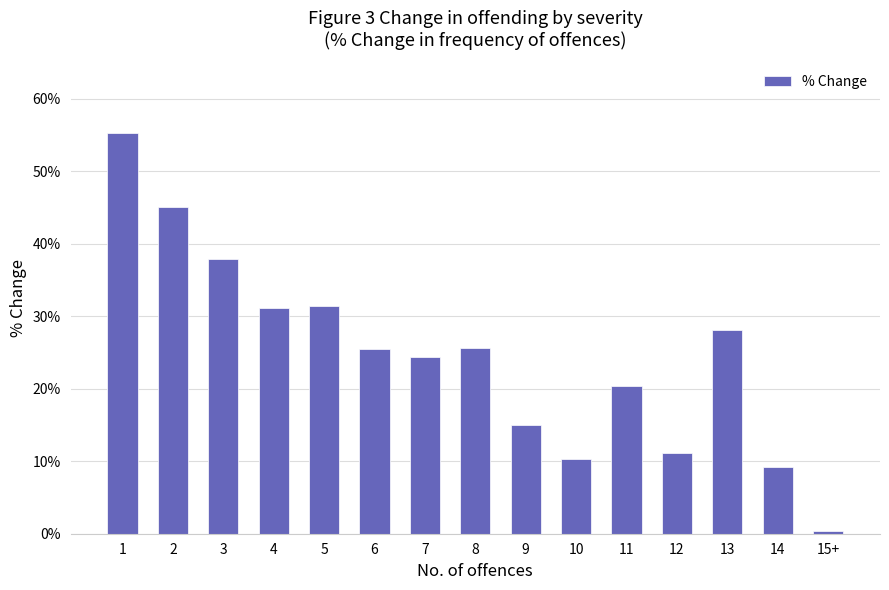

Does the chart contain any negative values?

No